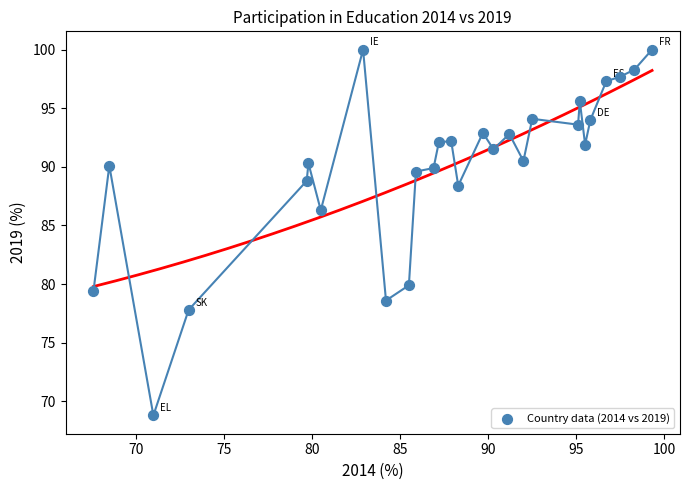

What is the range of X values (max minus min)?

31.7